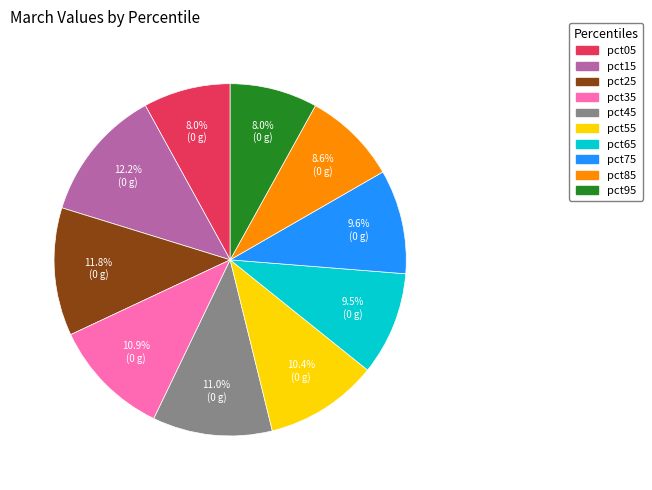

Does any single category account for the majority?

No